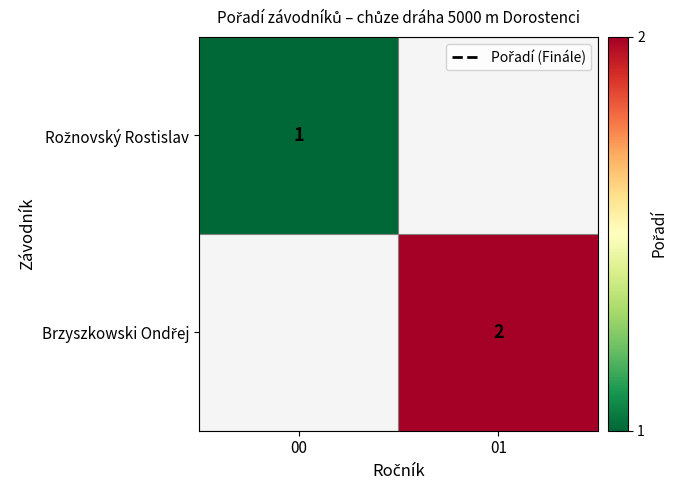

How many values in the Brzyszkowski Ondřej series are below 2?

1